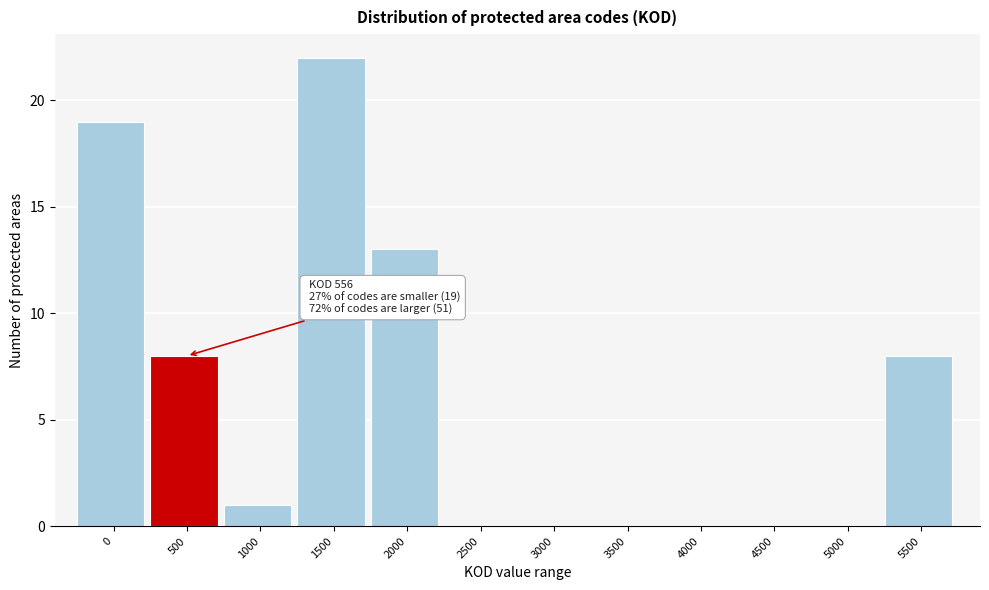

Reading left to right, what are all the values shown in this chart?

0=19	500=8	1000=1	1500=22	2000=13	2500=0	3000=0	3500=0	4000=0	4500=0	5000=0	5500=8